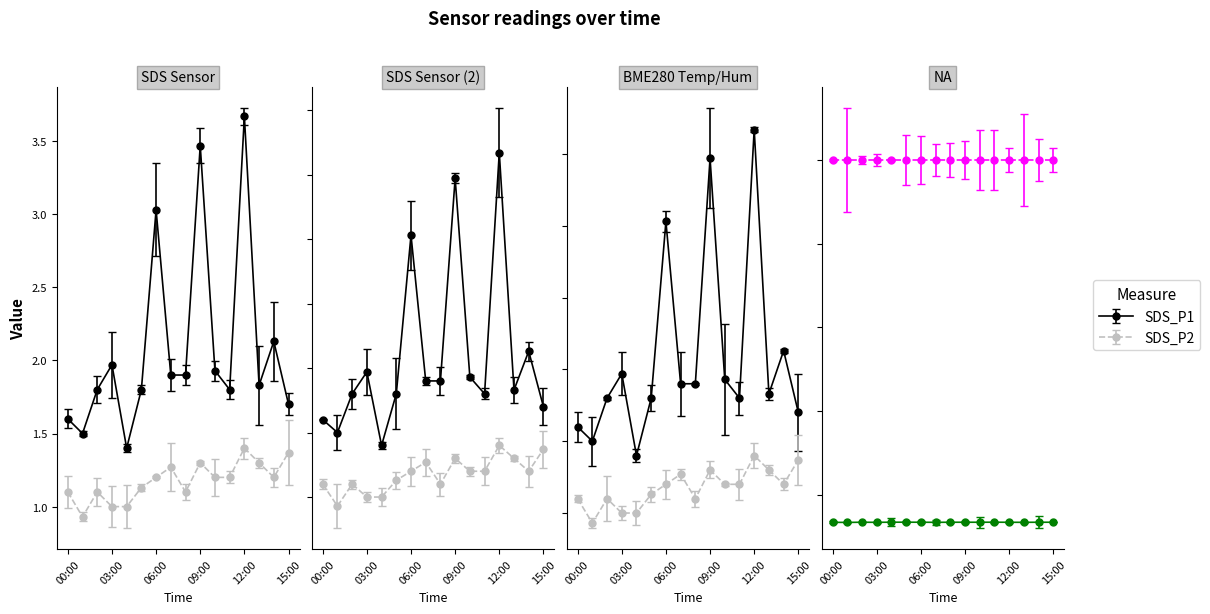

At which label is SDS_P2 closest to 1?

03:00